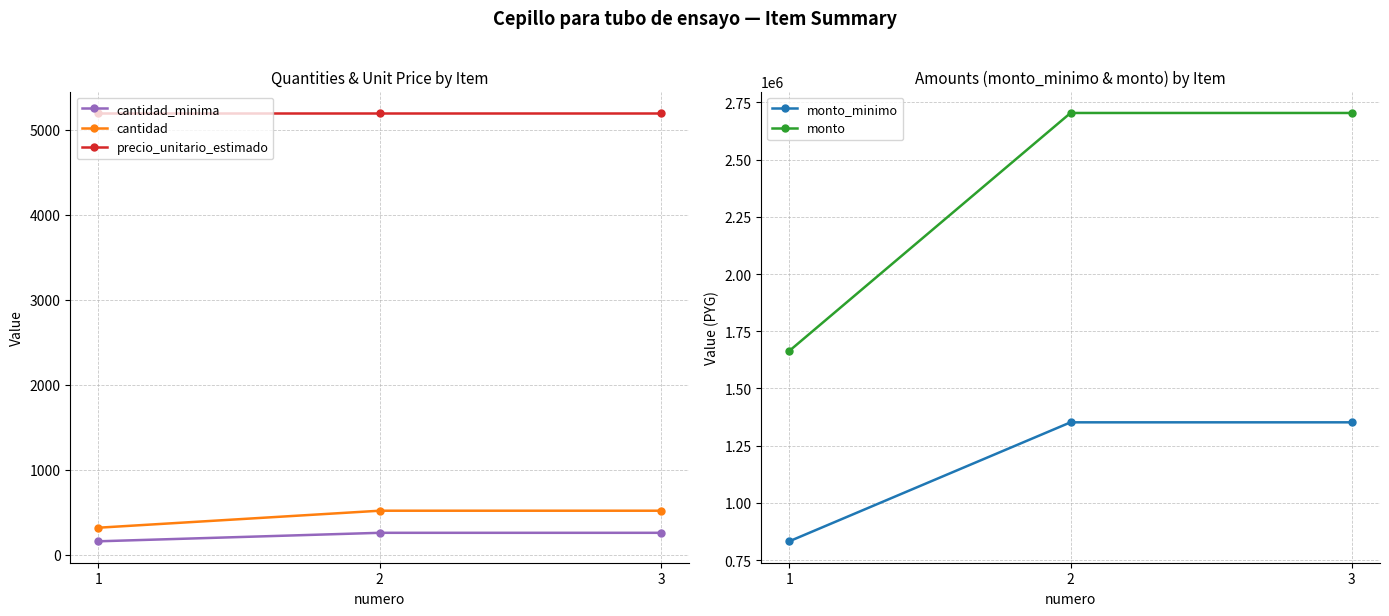

Count the cantidad_minima values in the range 160 to 260.

3